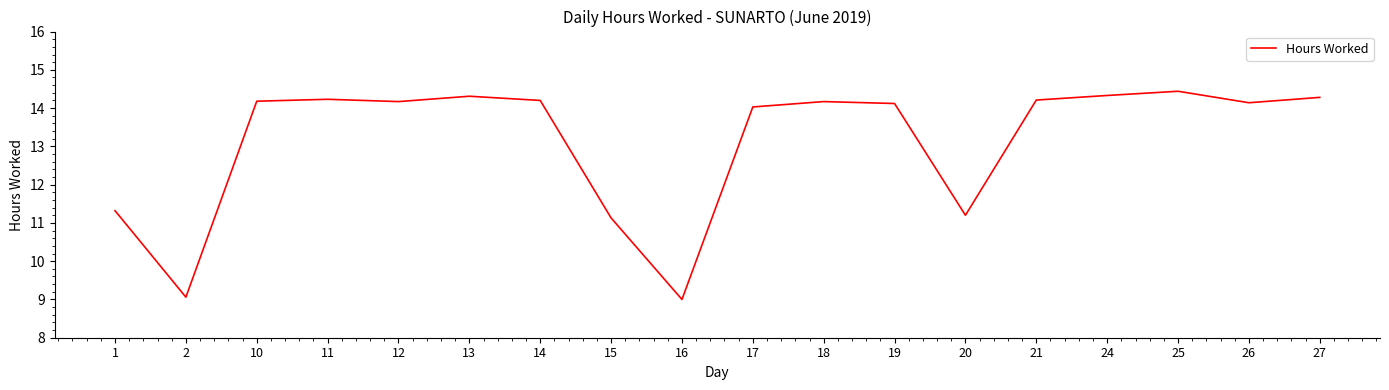

Where is the data nearest to the value 11?

15